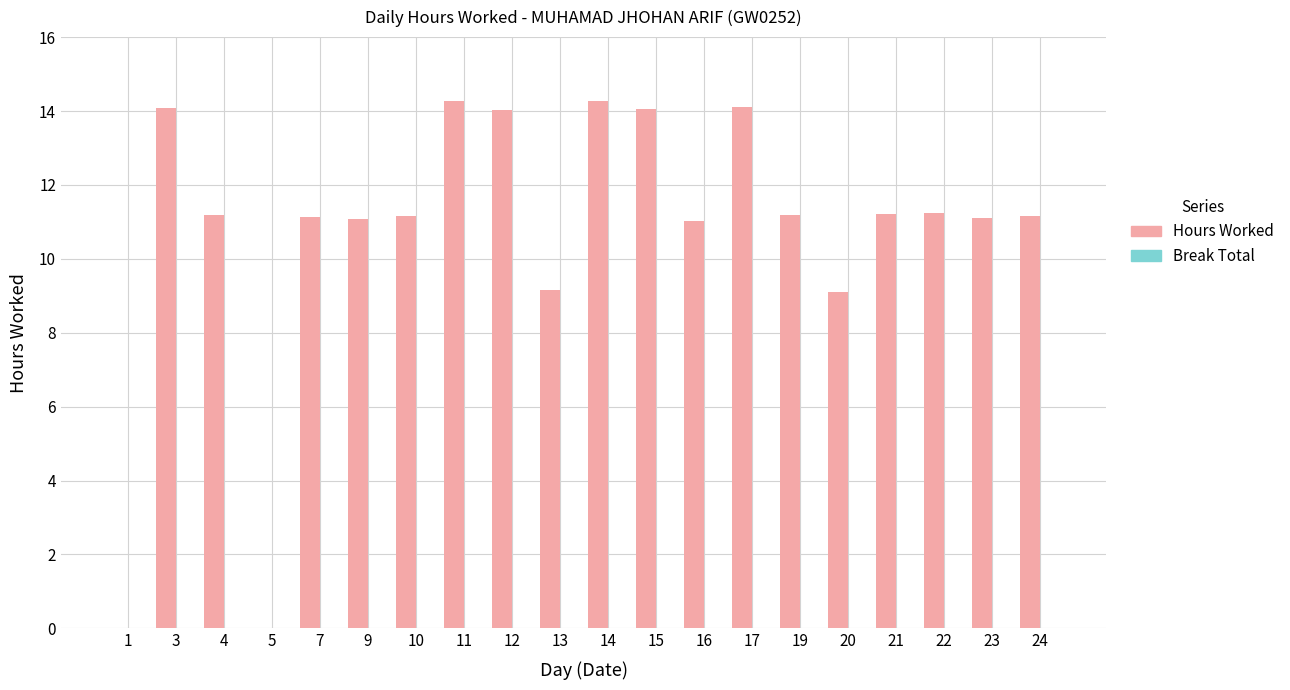

What is the greatest value displayed?

14.3